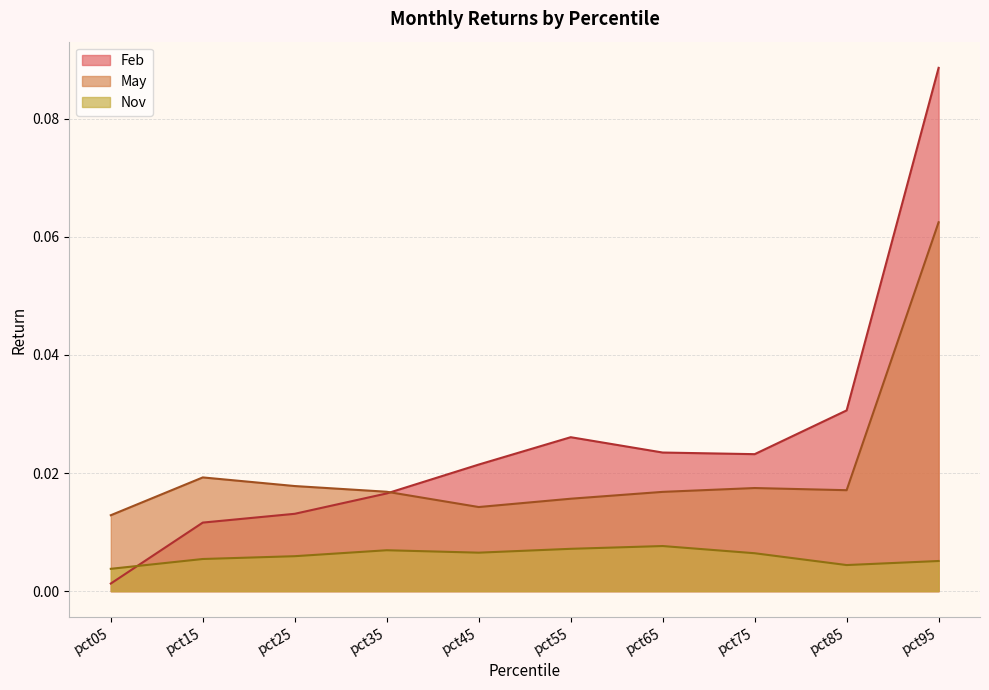

Rank the series by their average value, from highest to lowest.

Feb, May, Nov